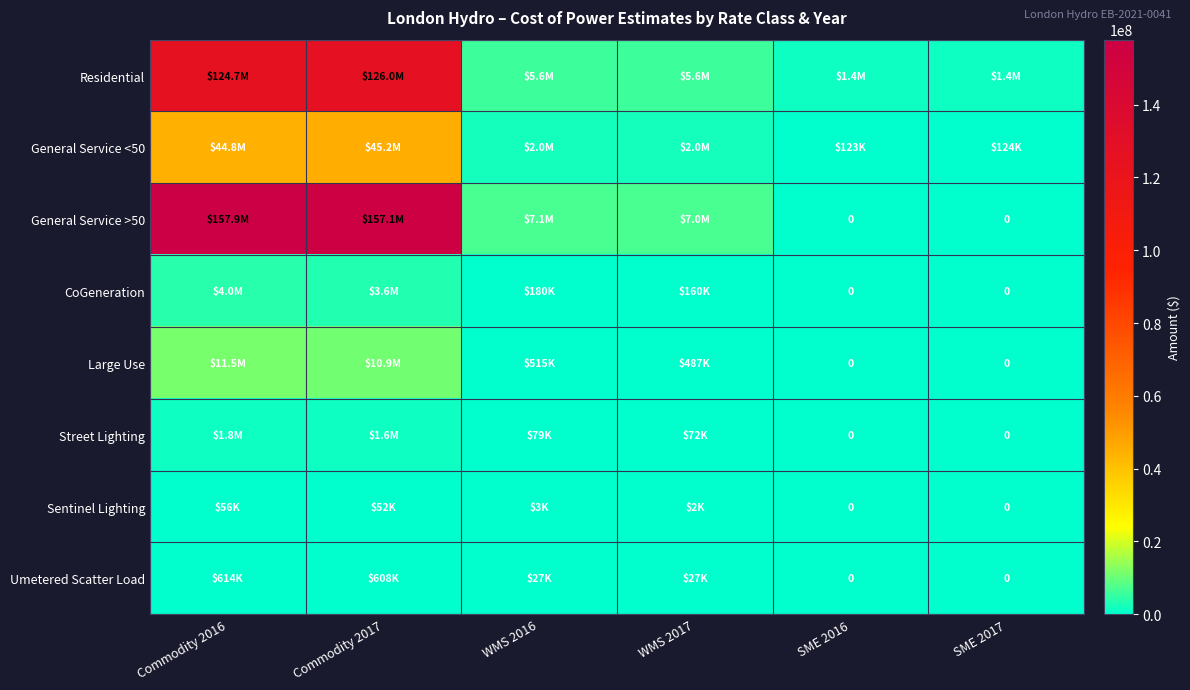

How many values in the Umetered Scatter Load series exceed 27467?

3